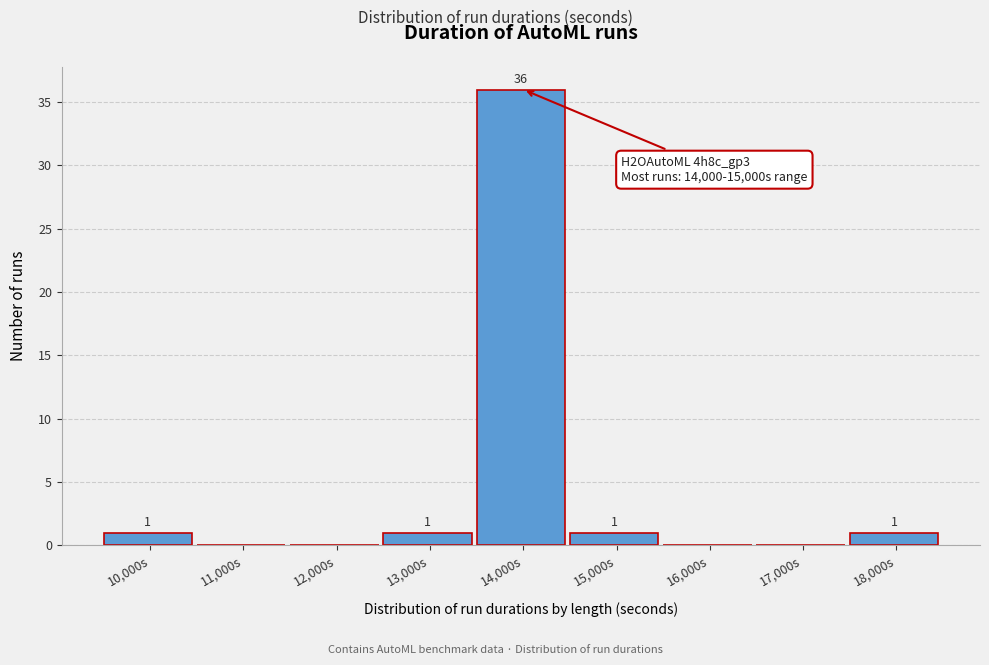

Reading right to left, extract all data points from this chart.

18,000s=1	17,000s=0	16,000s=0	15,000s=1	14,000s=36	13,000s=1	12,000s=0	11,000s=0	10,000s=1